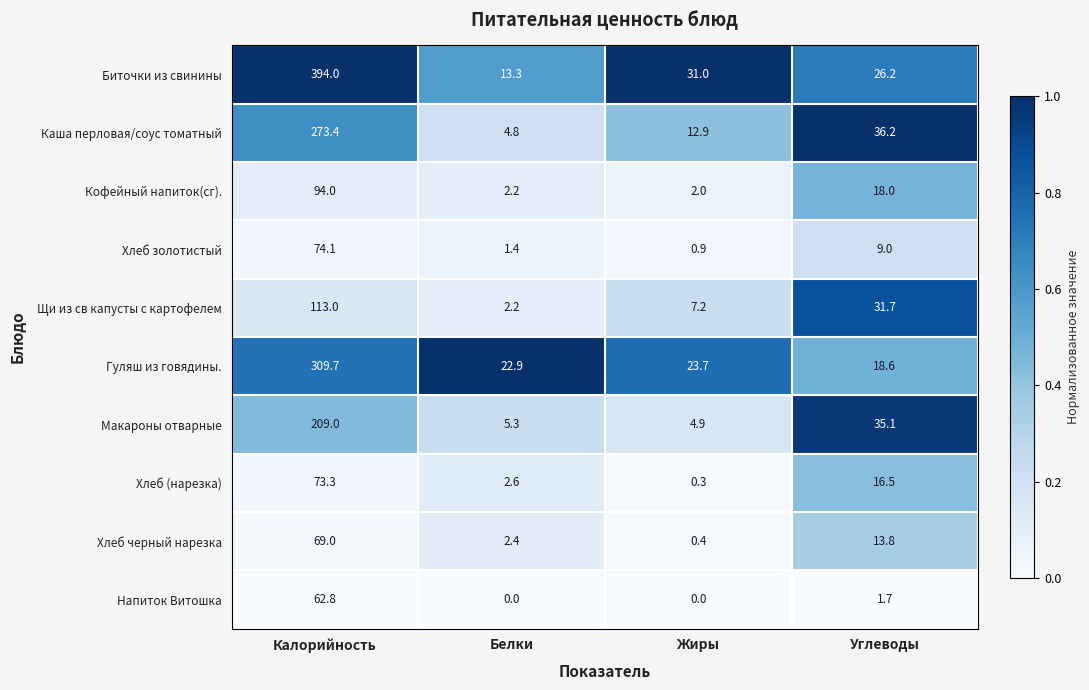

True or false: Биточки из свинины has a value of 394.0 at Калорийность.

True